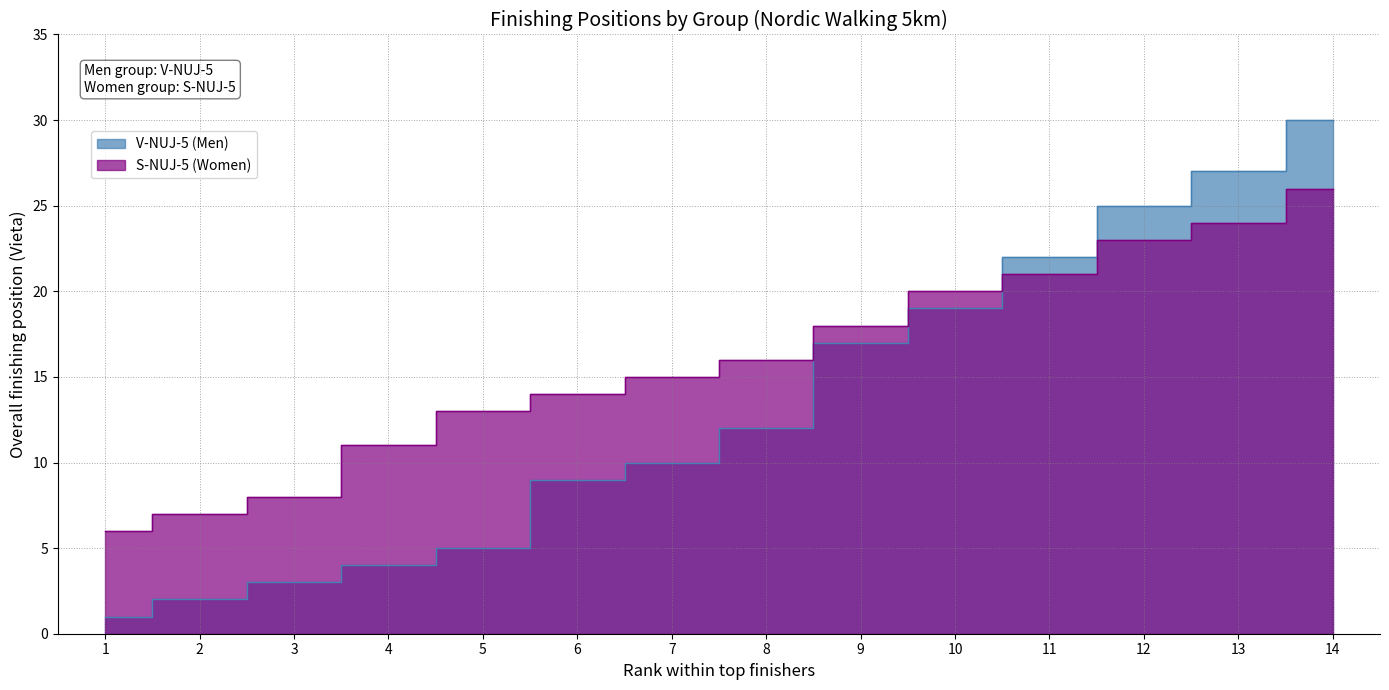

Reading left to right, extract all data points from this chart.

V-NUJ-5 (Men): 1=1	2=2	3=3	4=4	5=5	6=9	7=10	8=12	9=17	10=19	11=22	12=25	13=27	14=30
S-NUJ-5 (Women): 1=6	2=7	3=8	4=11	5=13	6=14	7=15	8=16	9=18	10=20	11=21	12=23	13=24	14=26